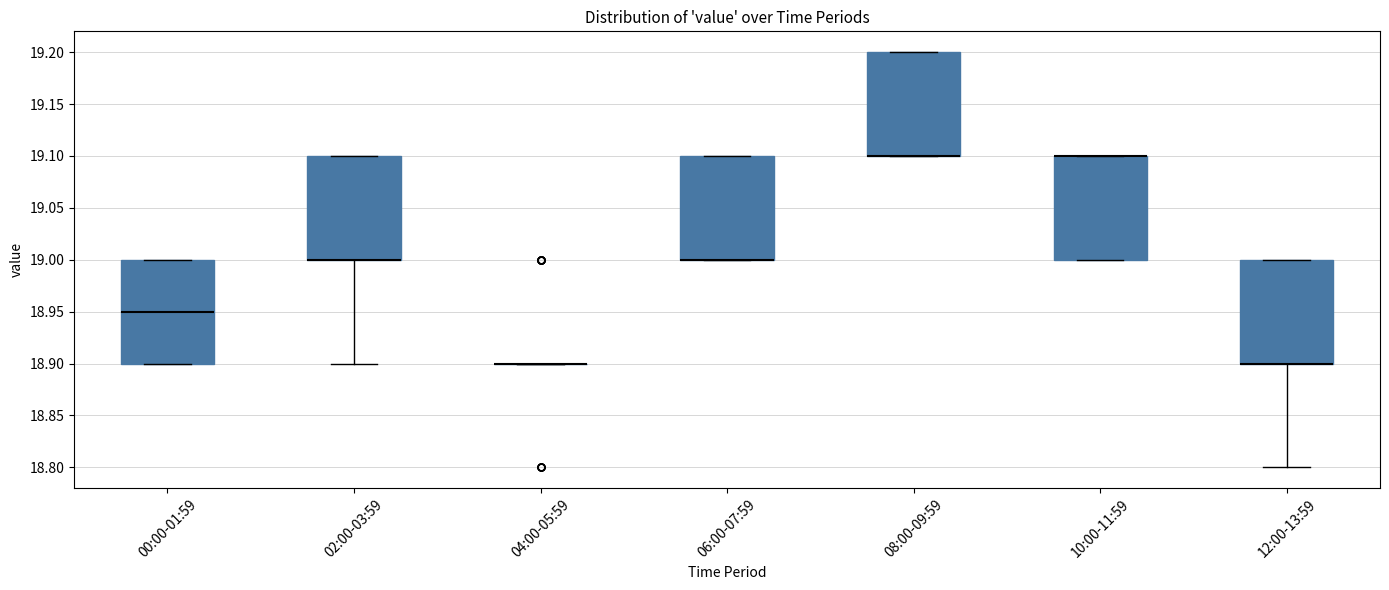

Reading left to right, read every box against the y-axis: the position of its median line, the range the box covers, and the ends of its whiskers. The values are not printed on the chart, so give them approximately, as read against the axis.

00:00-01:59: median 18.95, box 18.90 to 19.00, whiskers 18.90 to 19.00
02:00-03:59: median 19.00 (drawn on the box's lower edge), box 19.00 to 19.10, whiskers 18.90 to 19.10
04:00-05:59: box collapsed to a line at 18.90, whiskers 18.90 to 18.90
06:00-07:59: median 19.00 (drawn on the box's lower edge), box 19.00 to 19.10, whiskers 19.00 to 19.10
08:00-09:59: median 19.10 (drawn on the box's lower edge), box 19.10 to 19.20, whiskers 19.10 to 19.20
10:00-11:59: median 19.10 (drawn on the box's upper edge), box 19.00 to 19.10, whiskers 19.00 to 19.10
12:00-13:59: median 18.90 (drawn on the box's lower edge), box 18.90 to 19.00, whiskers 18.80 to 19.00